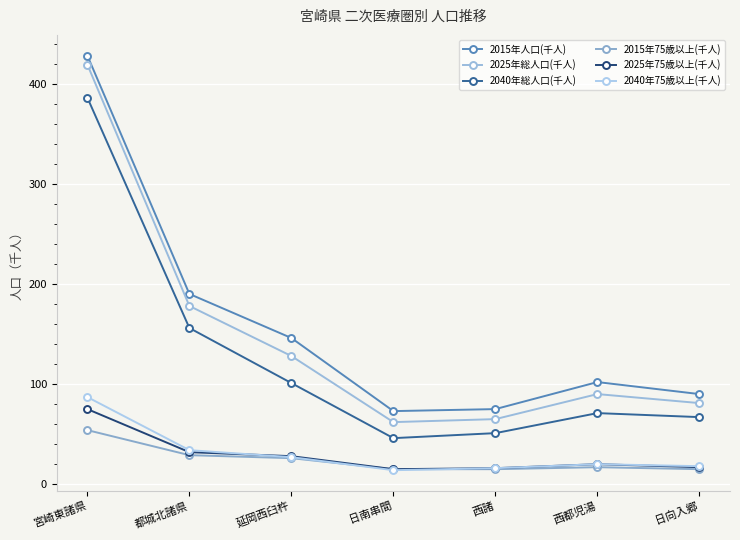

Where do 2040年75歳以上(千人) and 2015年75歳以上(千人) first cross each other?

延岡西臼杵 and 日南串間